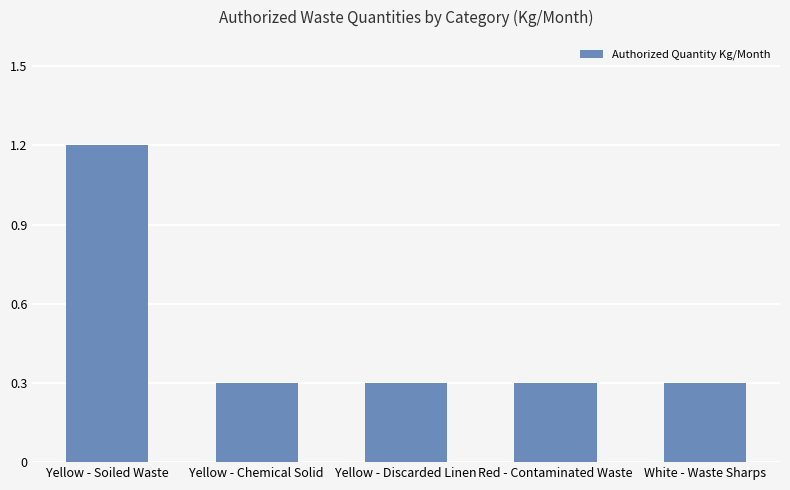

At which category does the chart reach its peak across all series?

Yellow - Soiled Waste